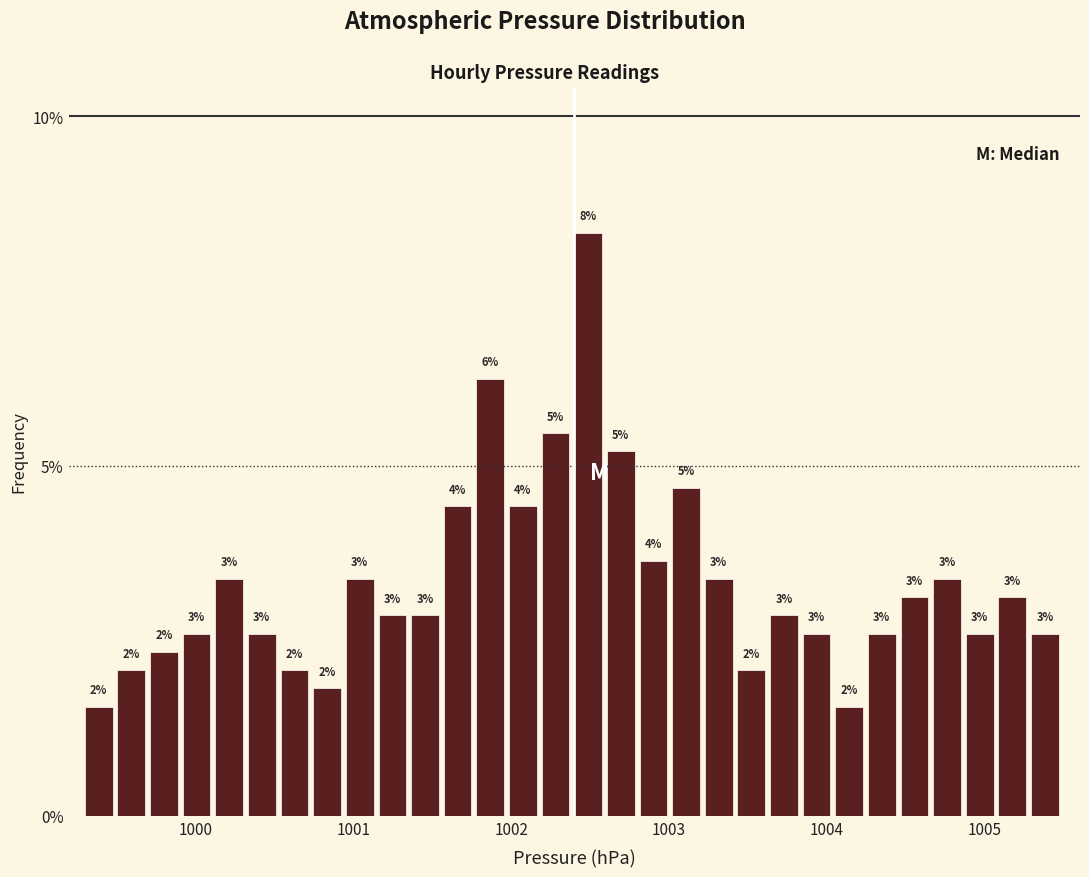

Around what value on the x-axis is the tallest bar? Give the approximate position of its centre, as read against the axis.

1002.5